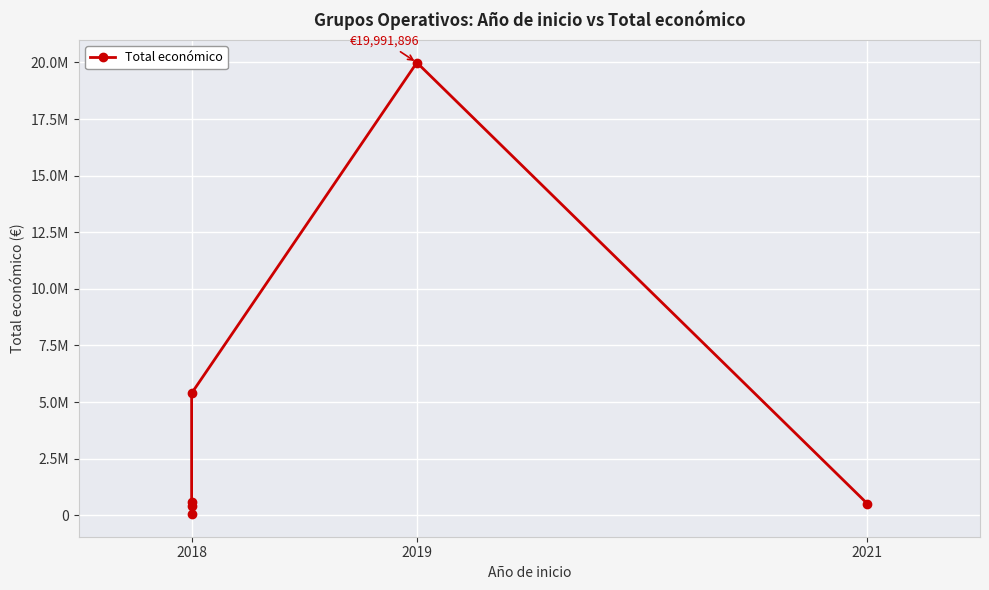

The value at 2018 is 253414. True or false?

False